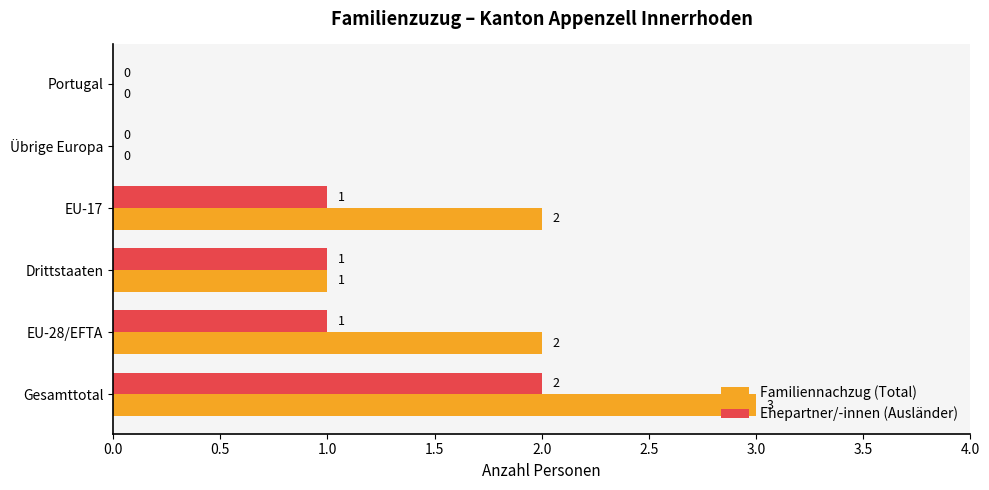

How many positive values does the Ehepartner/-innen (Ausländer) series have?

4